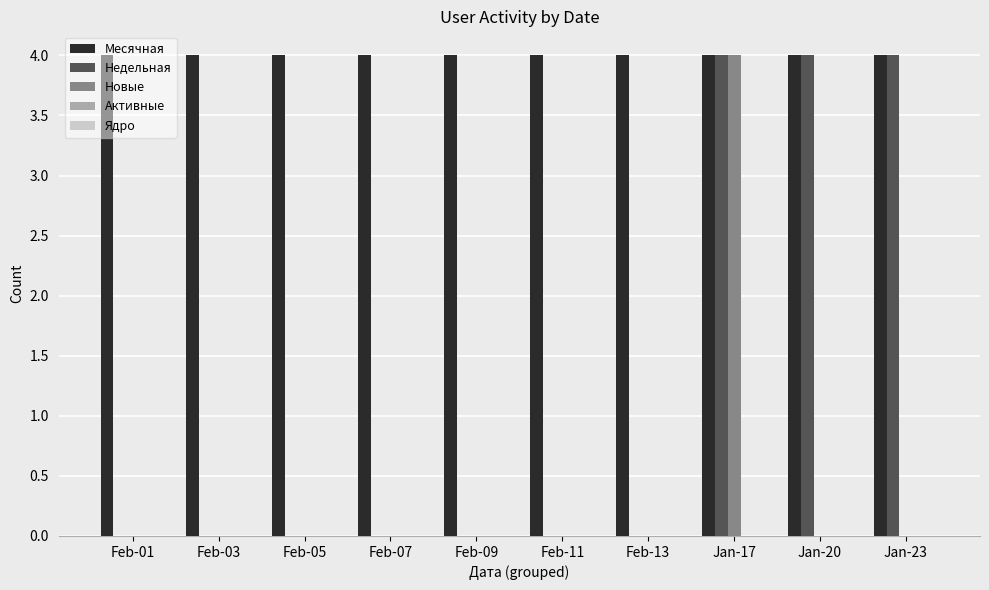

What is the maximum value for Недельная?

4